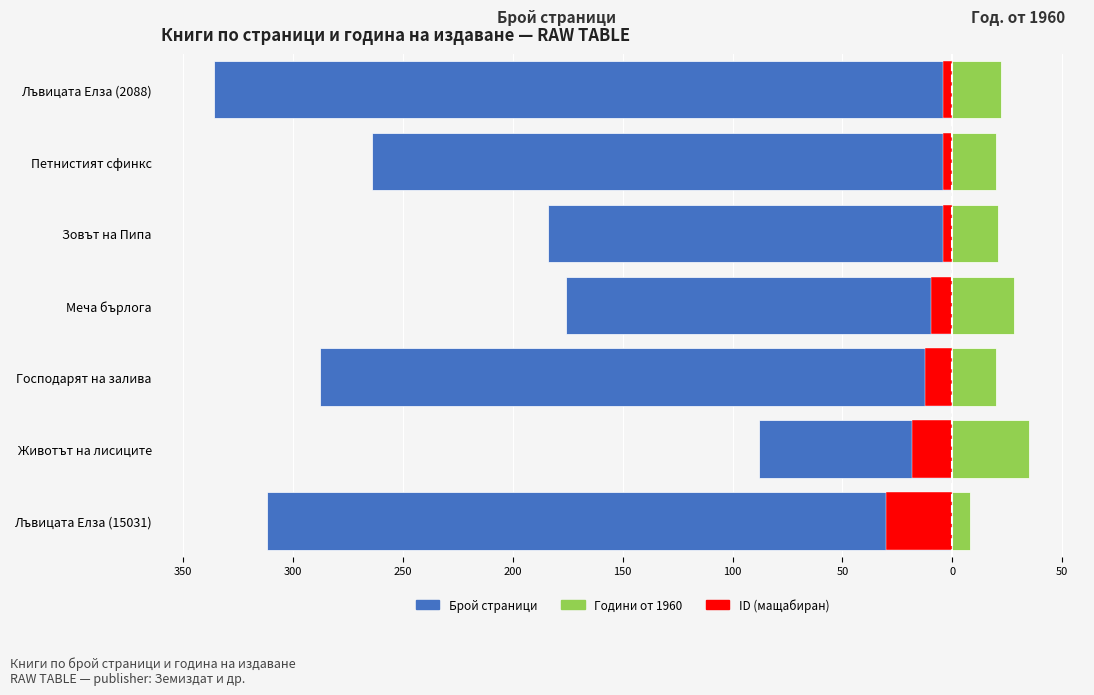

What is the value of the Години от 1960 bar at the 1st from the left?

8.0